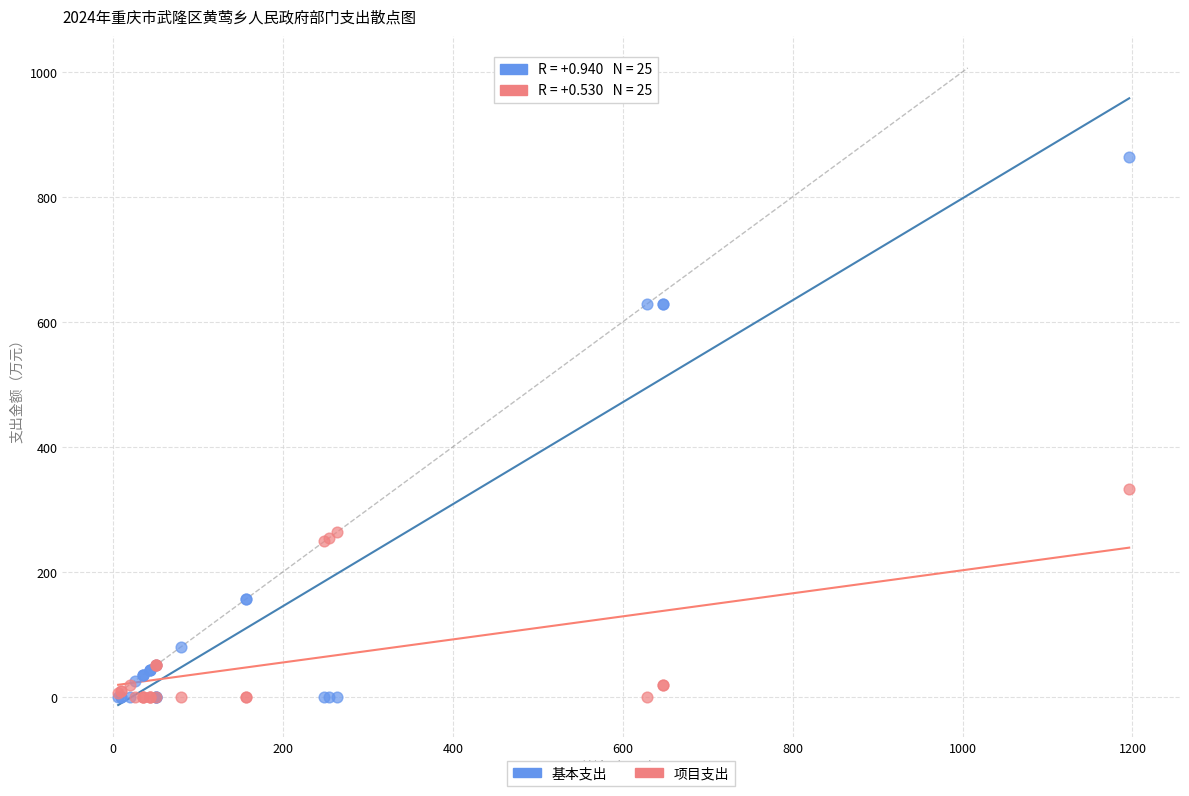

In the 基本支出 series, what Y value is closest to 431?

628.6